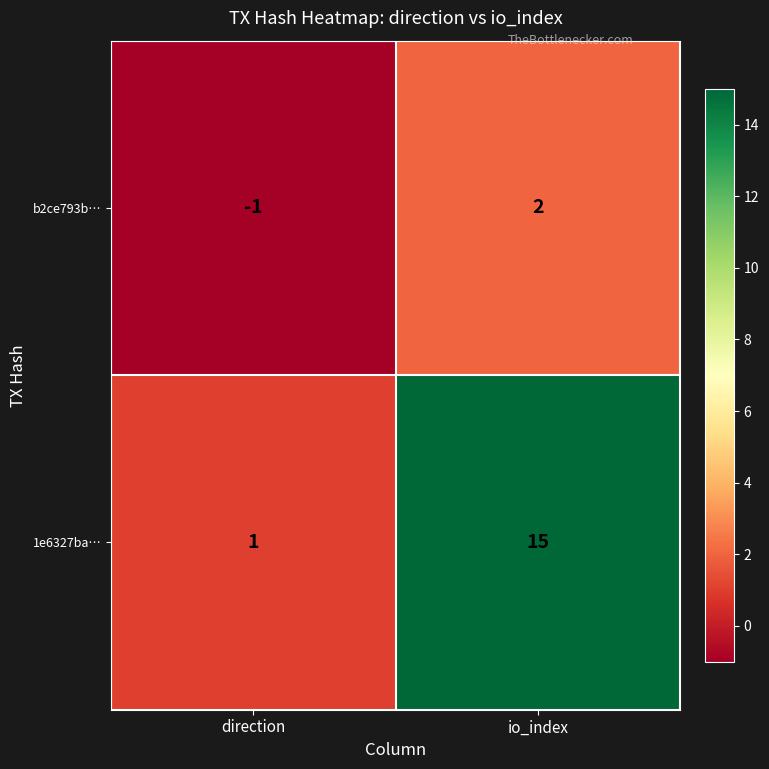

What is the average value of the 1e6327ba… series?

8